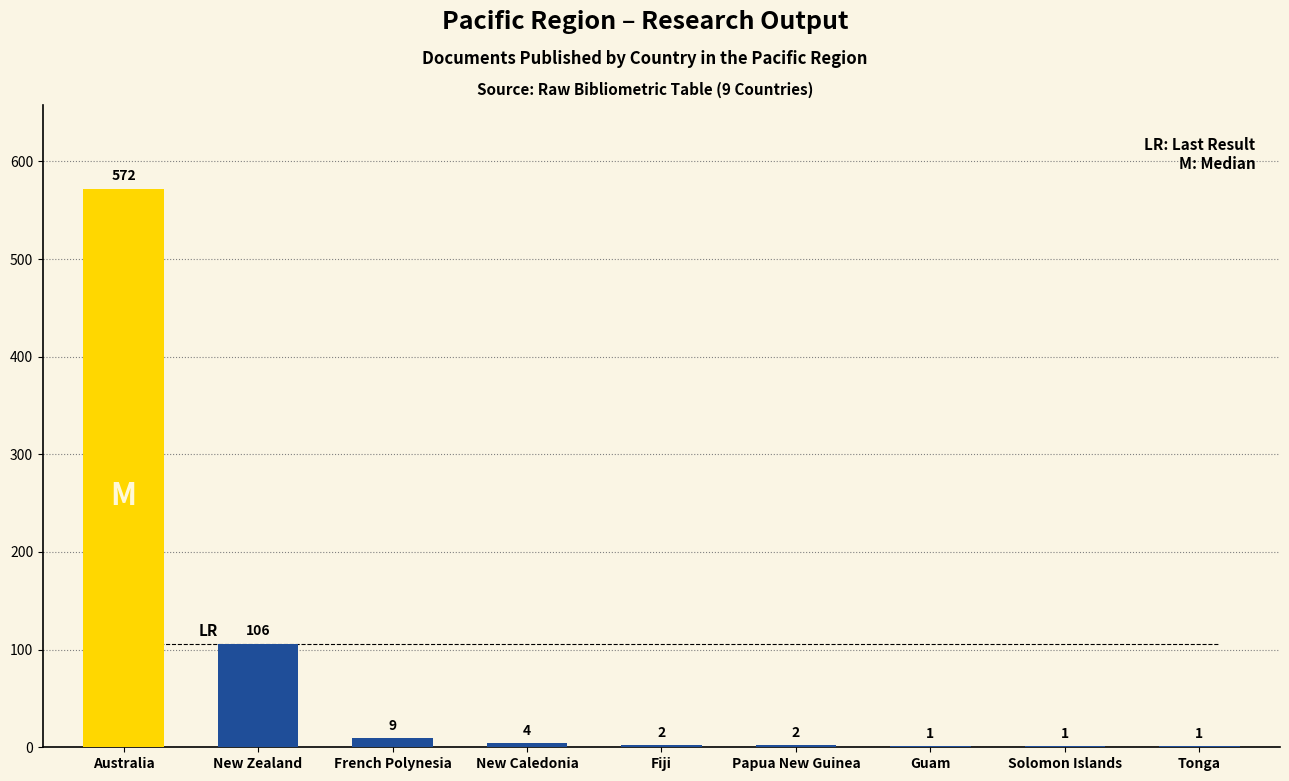

What is the change in value from Australia to New Zealand?

-466